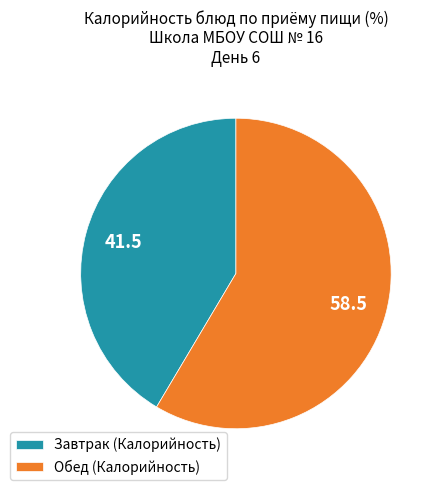

Is it true that Обед (Калорийность) is 64% of the pie?

False